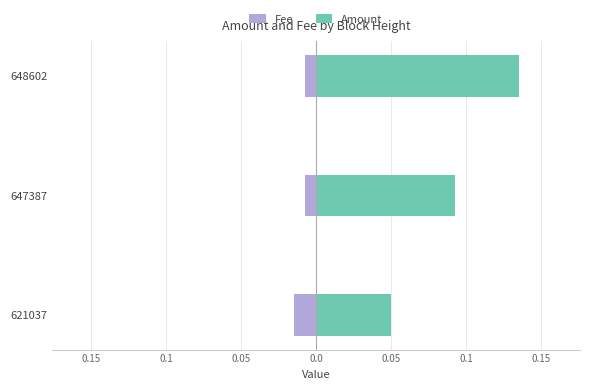

Which series changed the most between 647387 and 648602?

Amount